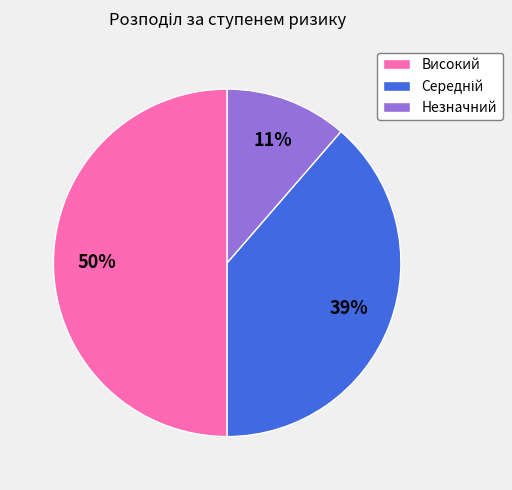

To the nearest percent, what portion does Незначний represent?

11%